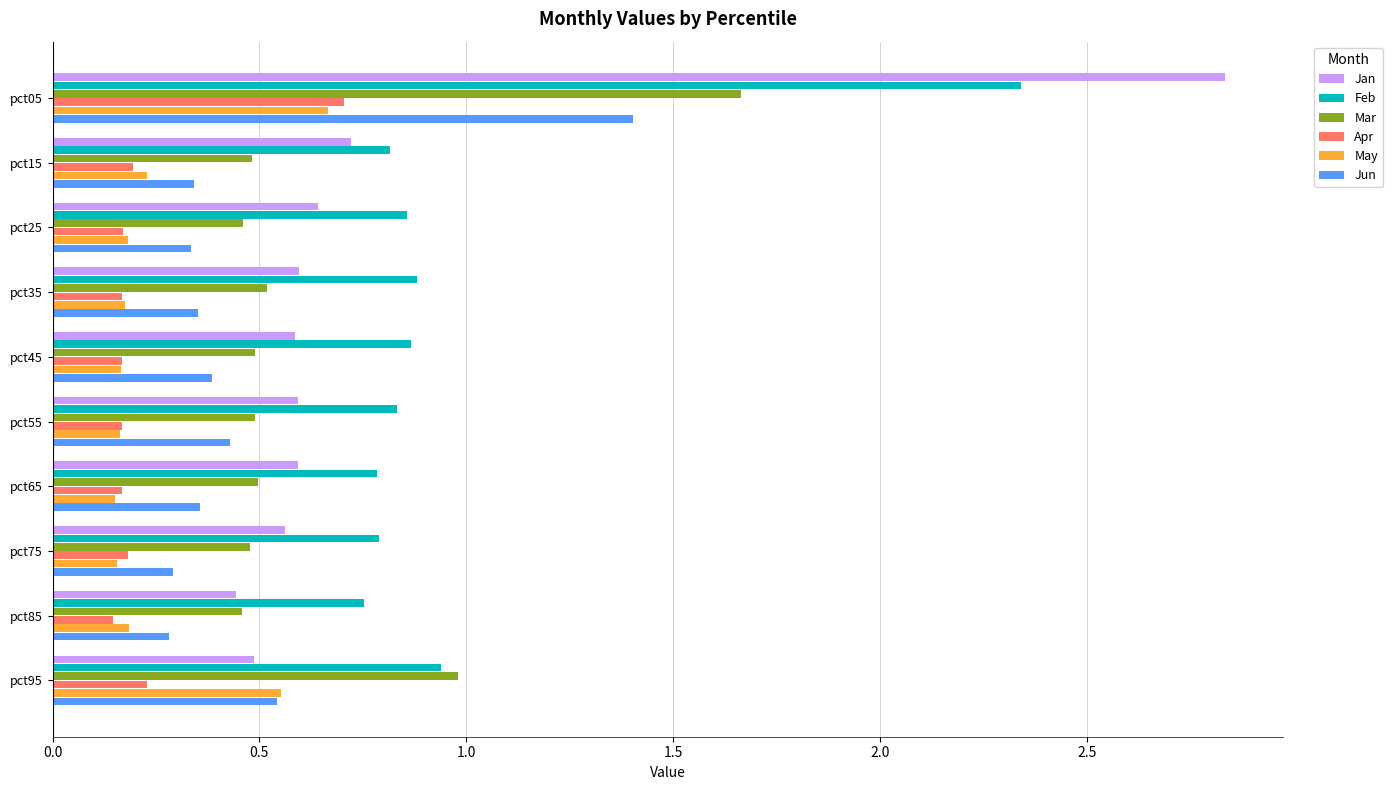

Which series has the largest total across all categories?

Feb